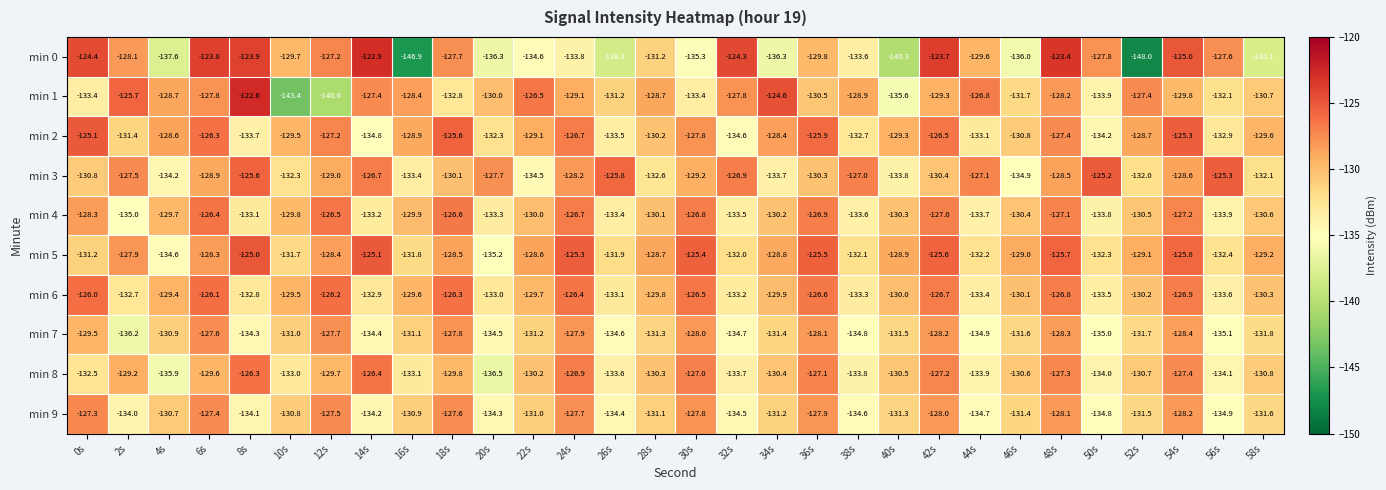

What is the sum of all min 9 values?

-3933.5